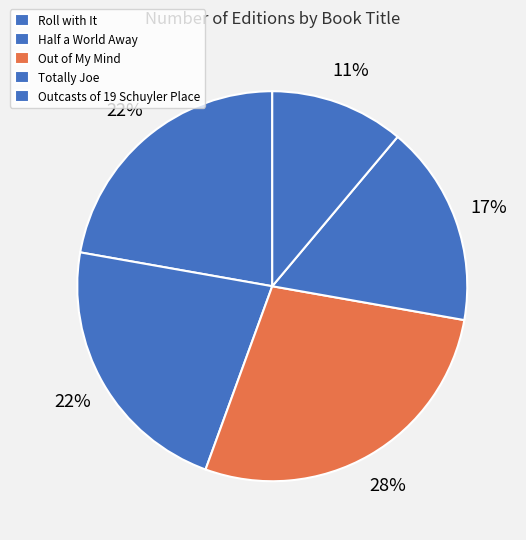

How many segments does this pie chart have?

5